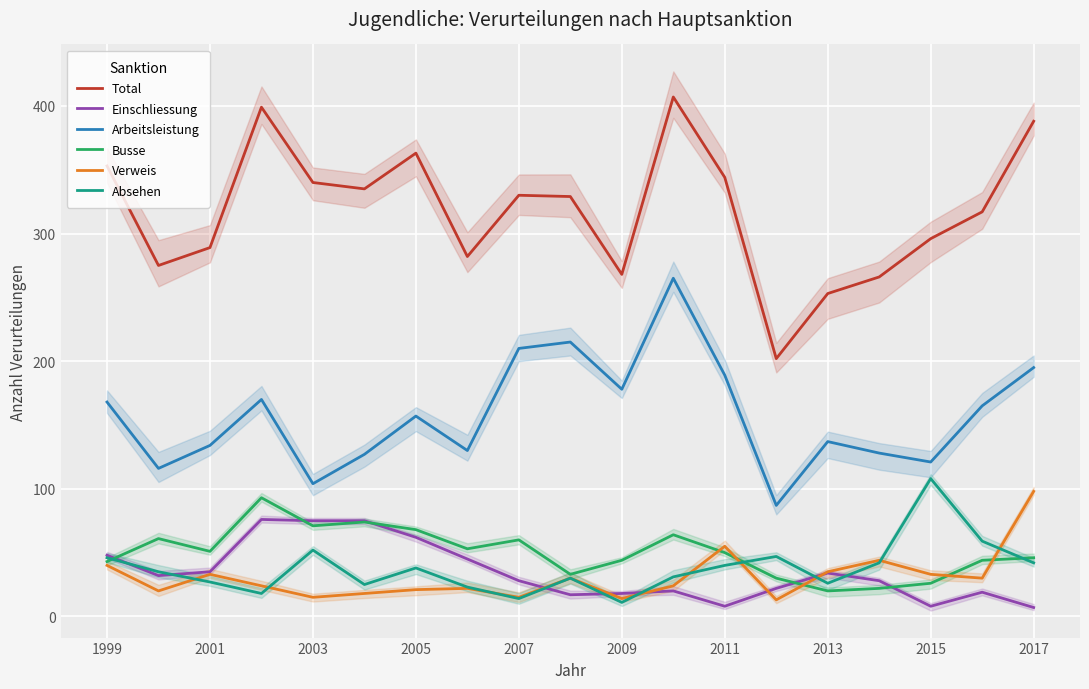

Reading left to right, transcribe all the data shown in this chart.

Total: 353	275	289	399	340	335	363	282	330	329	268	407	344	202	253	266	296	317	388
Einschliessung: 48	32	35	76	75	75	62	45	28	17	18	20	8	22	34	28	8	19	7
Arbeitsleistung: 168	116	134	170	104	127	157	130	210	215	178	265	189	87	137	128	121	165	195
Busse: 43	61	51	93	71	74	68	53	60	33	44	64	50	30	20	22	26	44	46
Verweis: 40	20	33	24	15	18	21	22	15	30	14	24	55	13	35	44	33	30	98
Absehen: 46	35	27	18	52	25	38	23	14	30	11	31	40	47	26	42	108	59	42